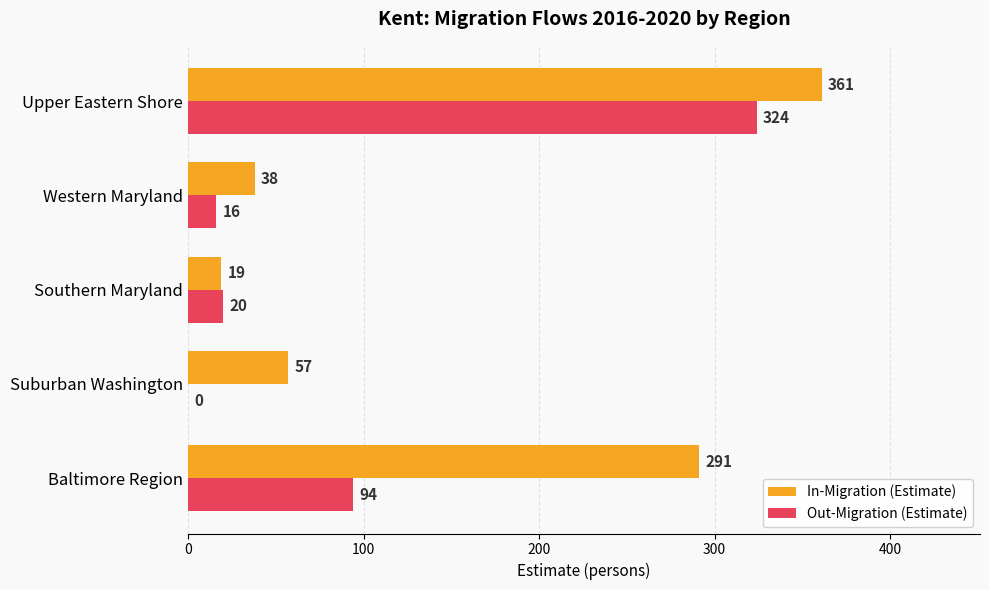

Which series changed the most between Baltimore Region and Suburban Washington?

In-Migration (Estimate)